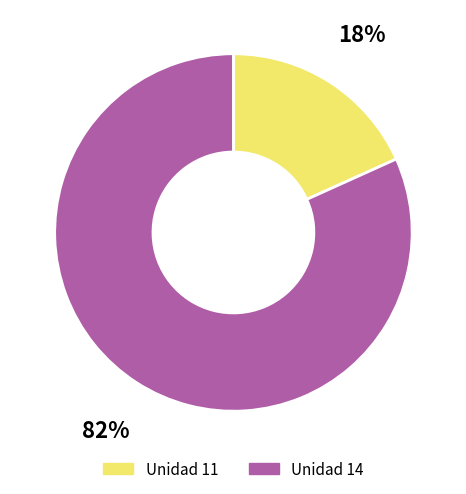

How many slices are in this pie chart?

2